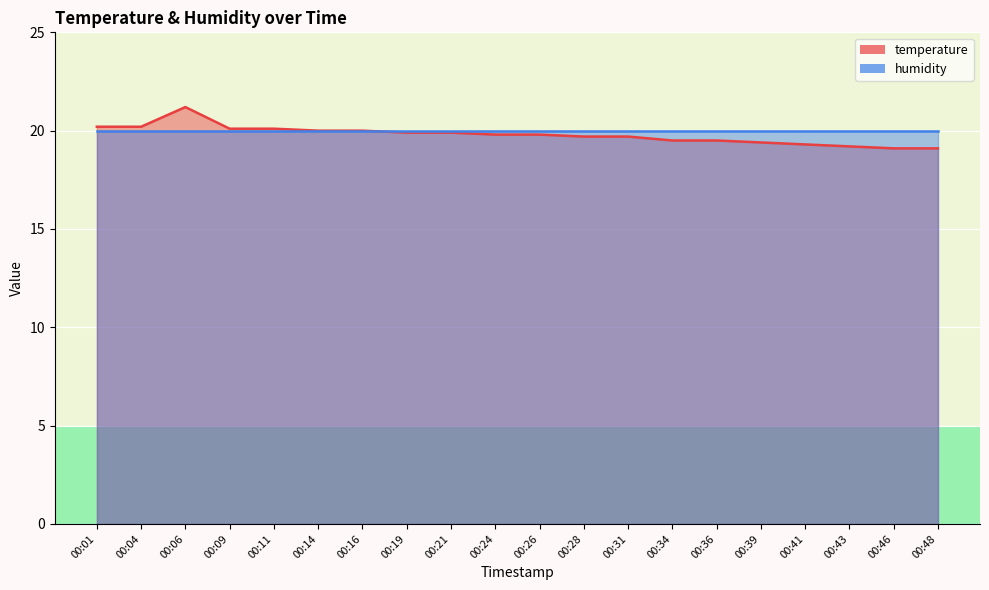

The chart shows a value of 19.2 at 00:43. True or false?

True